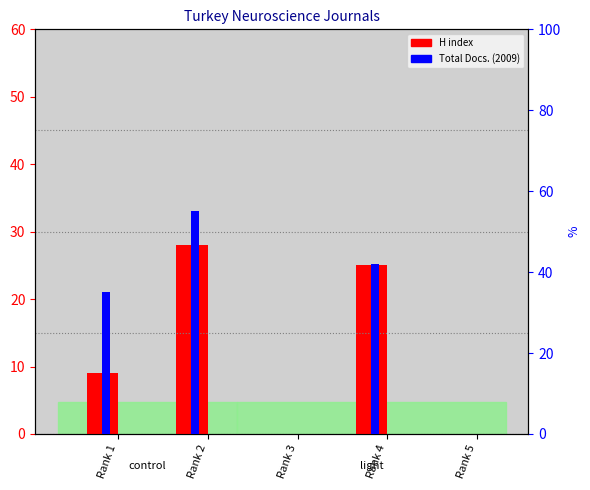

List the series in order of their overall mean, highest first.

Total Docs. (2009), H index